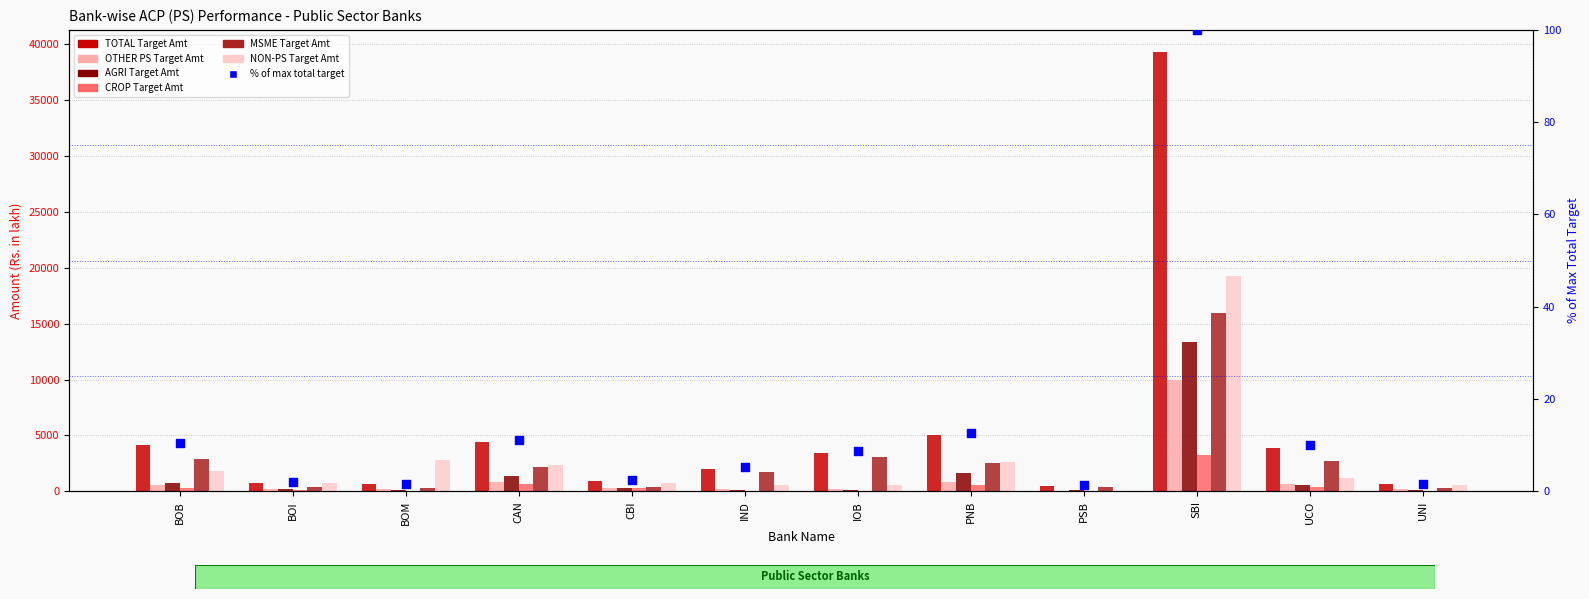

Is the value of NON-PS Target Amt at BOM greater than the value of AGRI Target Amt at BOB?

Yes